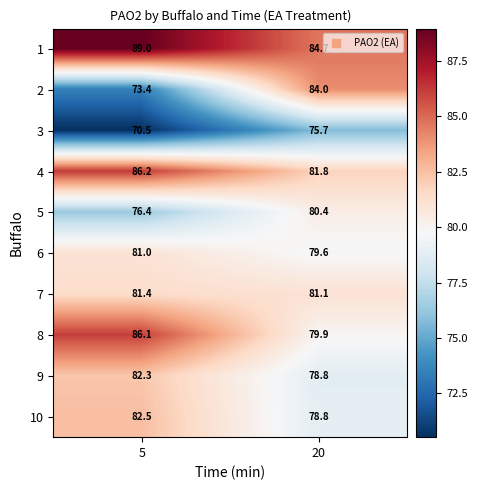

Reading left to right, extract all data points from this chart.

1: 89.0	84.7
2: 73.4	84.0
3: 70.5	75.7
4: 86.2	81.8
5: 76.4	80.4
6: 81.0	79.6
7: 81.4	81.1
8: 86.1	79.9
9: 82.3	78.8
10: 82.5	78.8